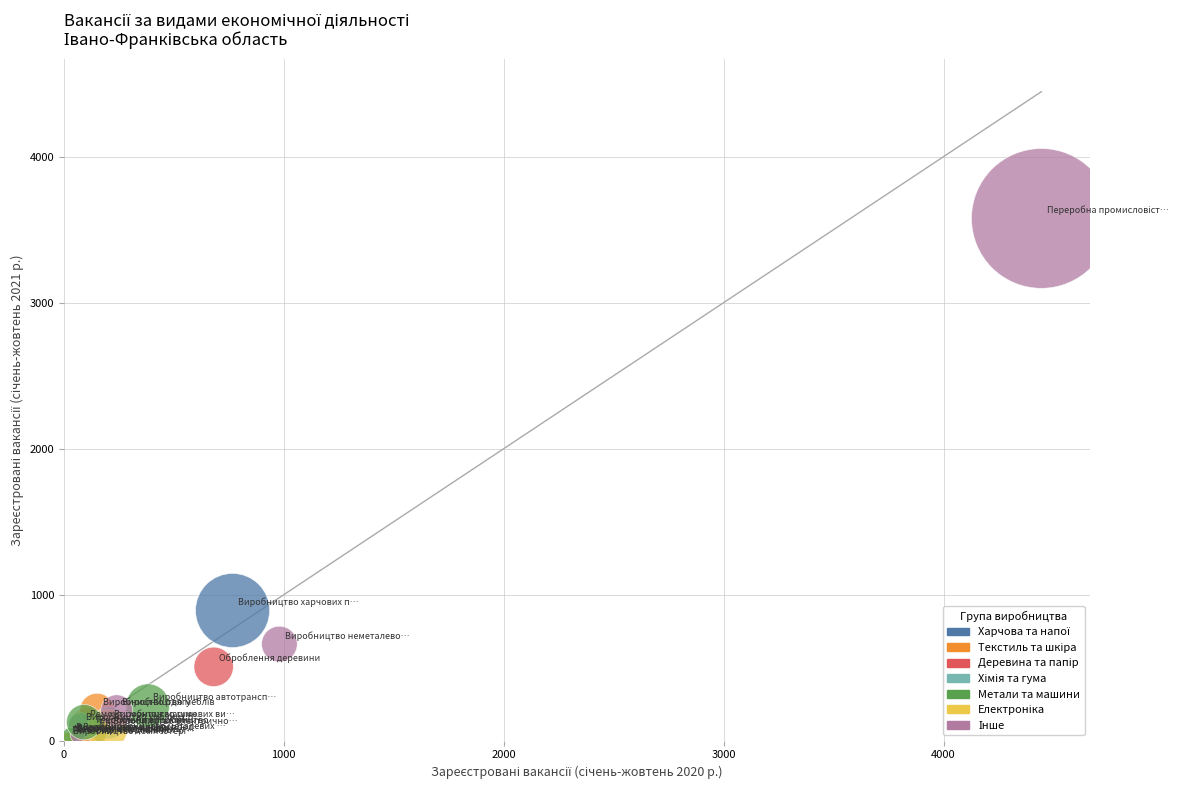

What Y value in the scatter plot is closest to 1792?

892